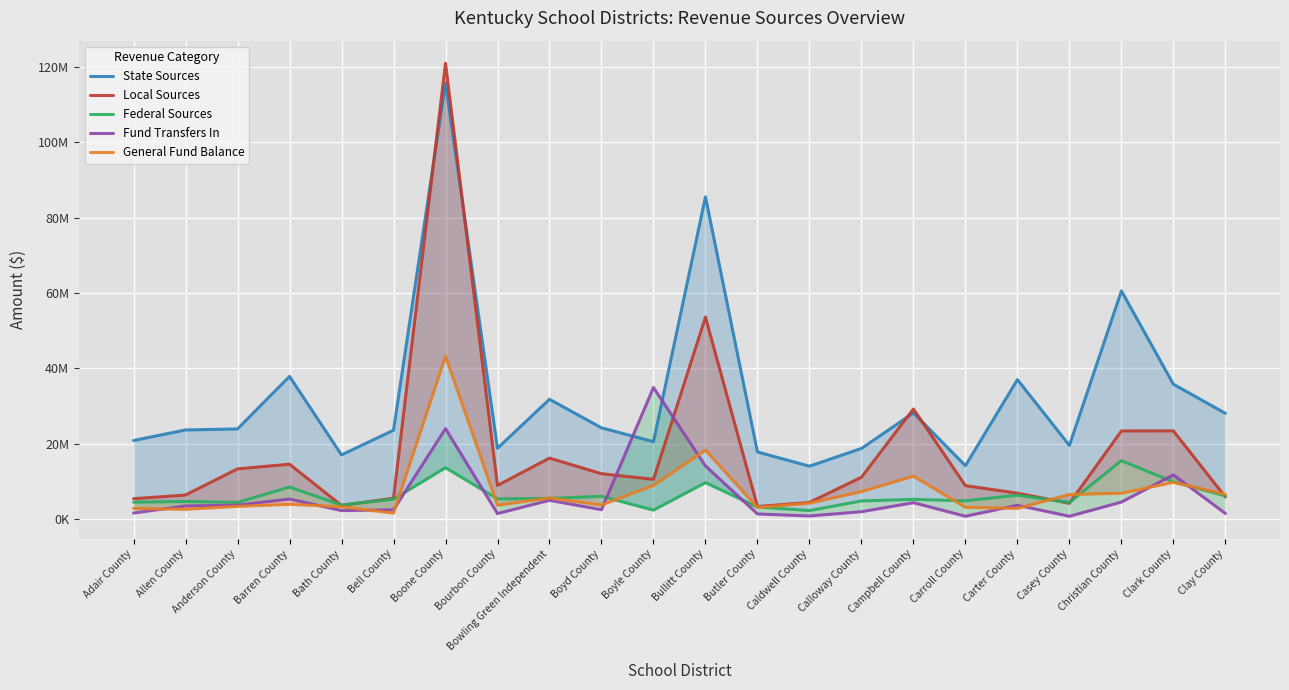

The Federal Sources series shows 1513348 at Caldwell County. True or false?

False